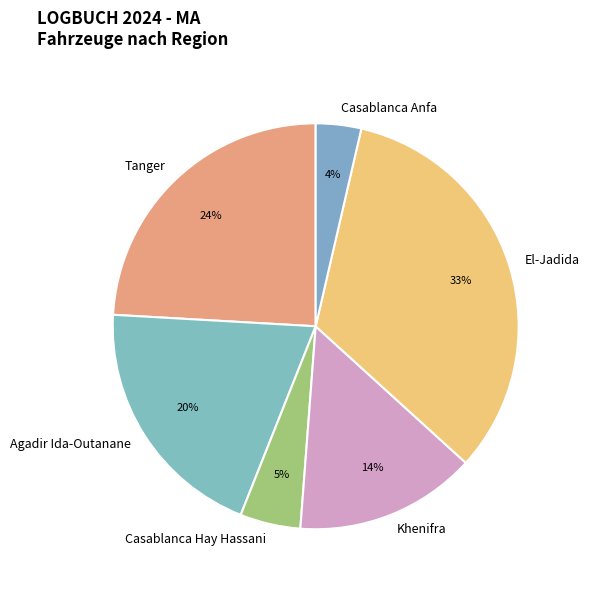

The Agadir Ida-Outanane slice represents 20% of the pie. True or false?

True